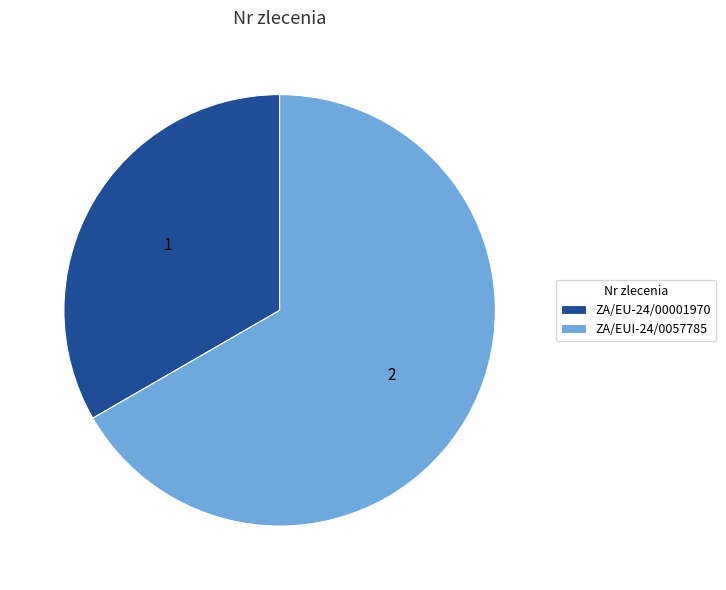

Do ZA/EUI-24/0057785 and ZA/EU-24/00001970 together represent more than half of the pie?

Yes